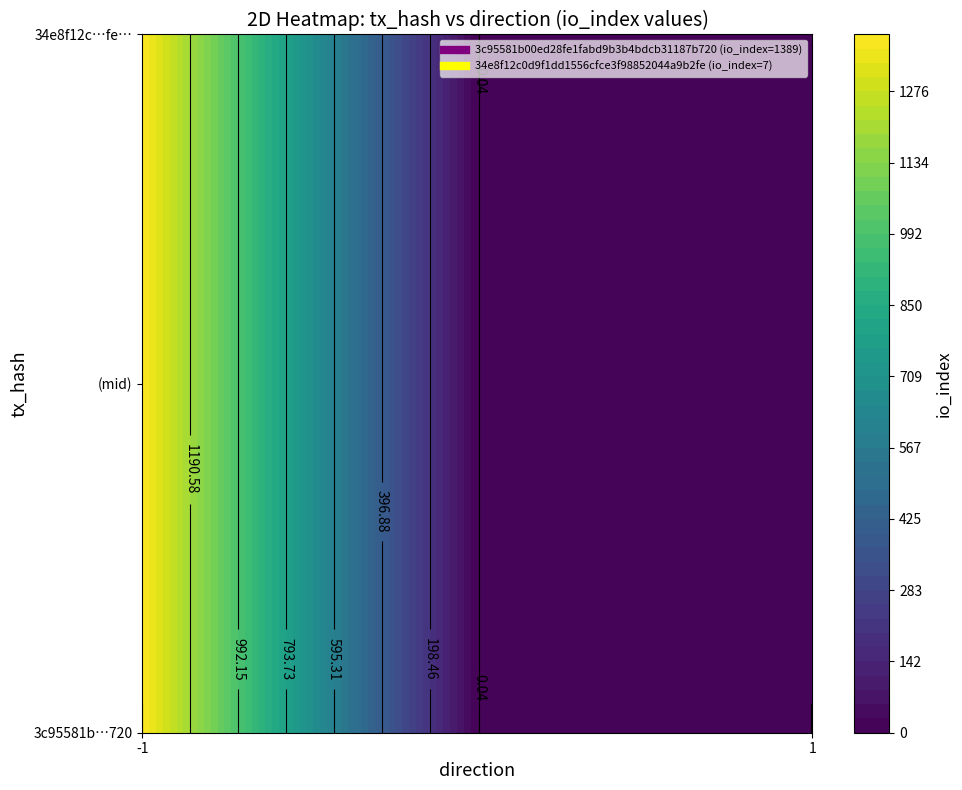

Count the 3c95581b00ed28fe1fabd9b3b4bdcb31187b720 values in the range -1 to 1389.

2